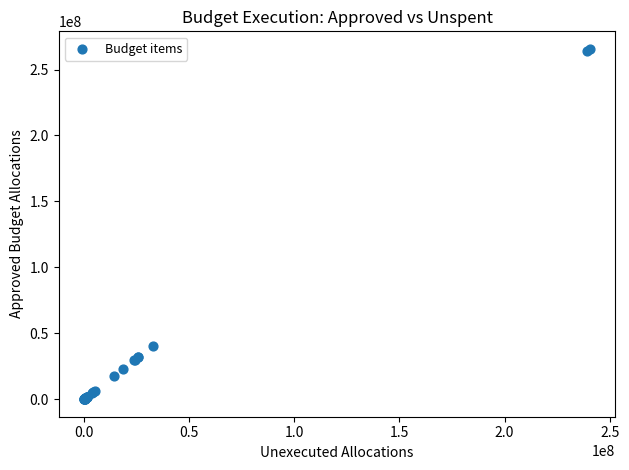

What Y value in the scatter plot is closest to 132865095?

40398685.0